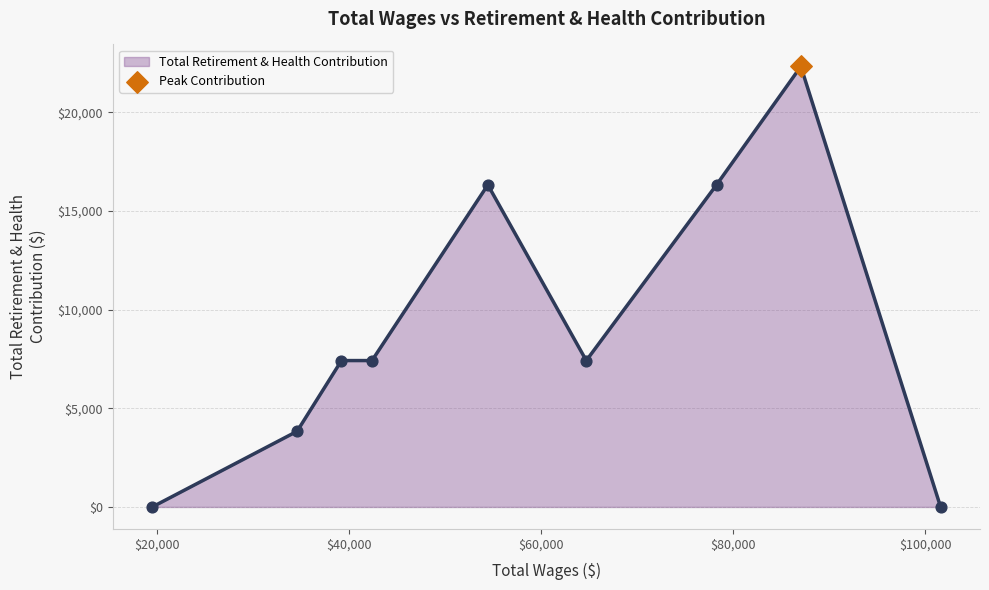

What is the greatest value displayed?

22318